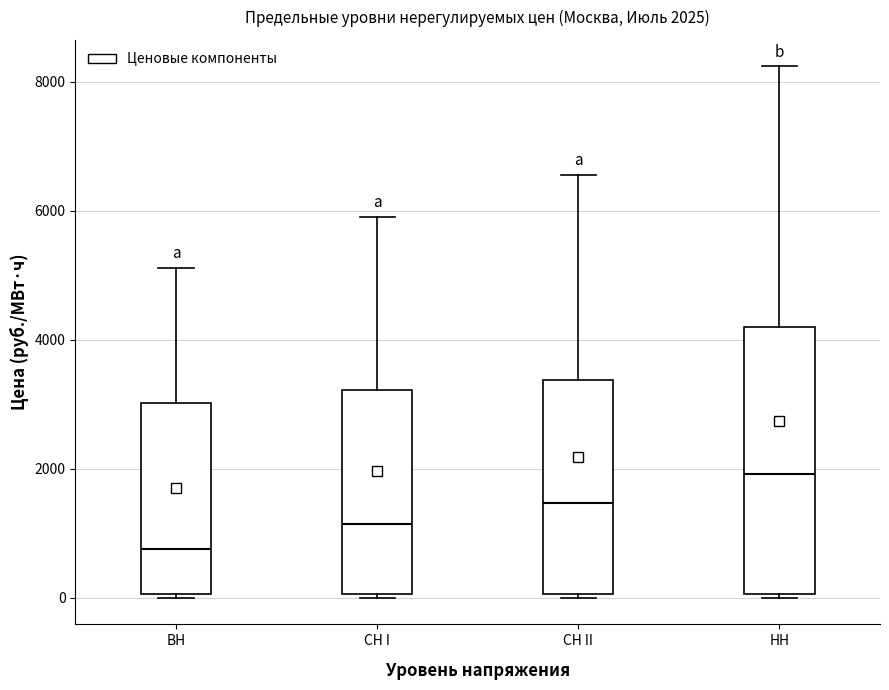

Which box has the lowest median line?

ВН